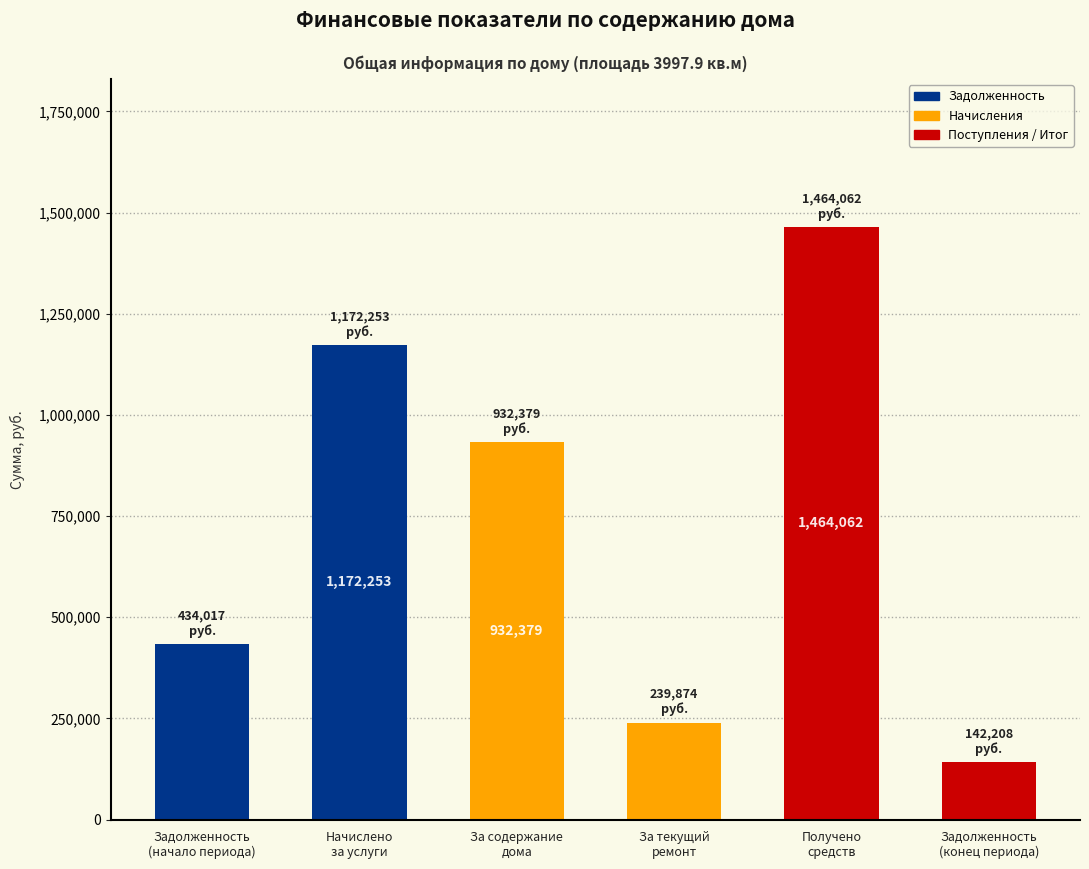

Between Начислено
за услуги and За содержание
дома, which is larger?

Начислено
за услуги